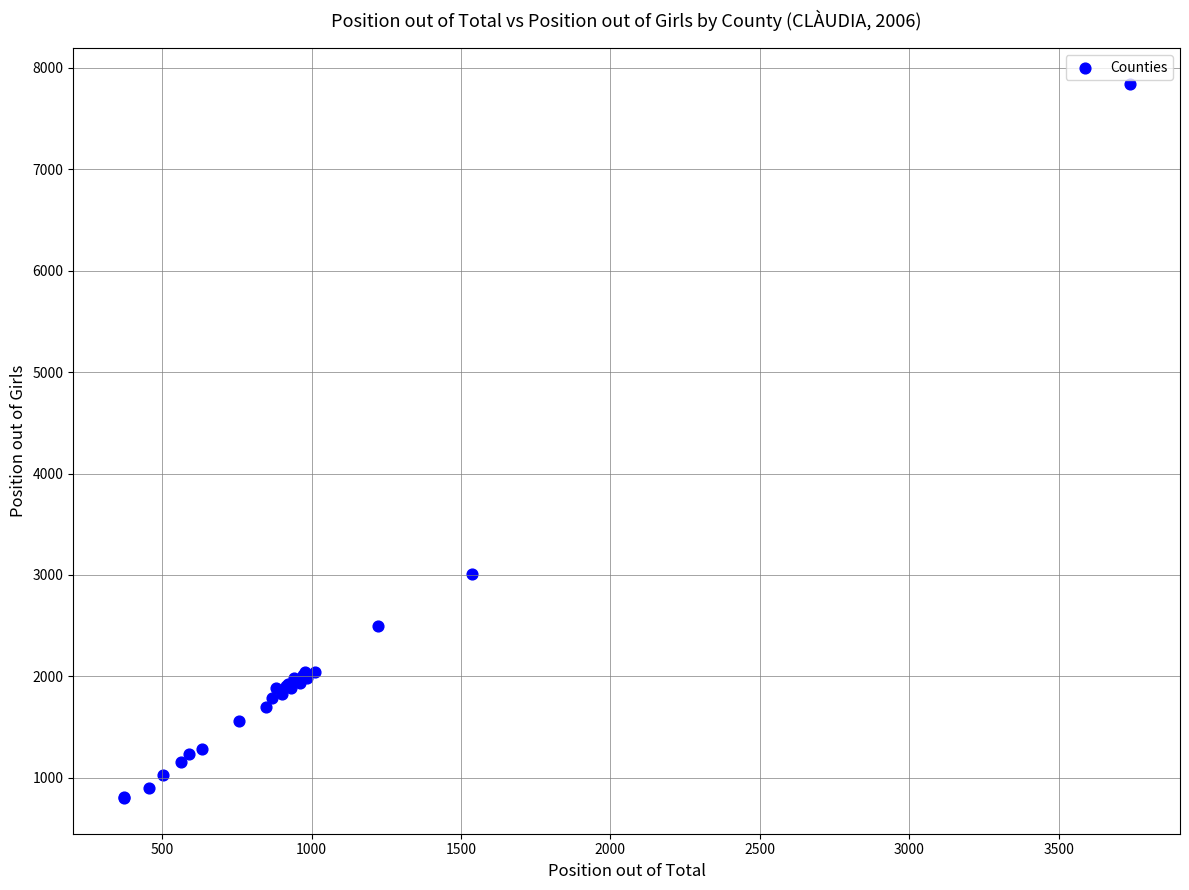

What Y value in the scatter plot is closest to 4322?

3012